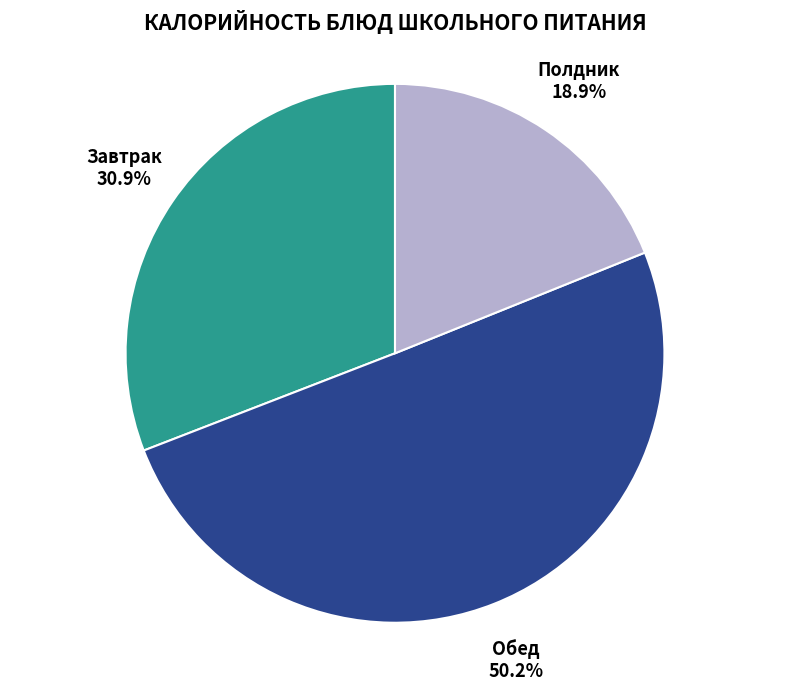

Approximately how many times larger is the value at Обед compared to Полдник?

2.7